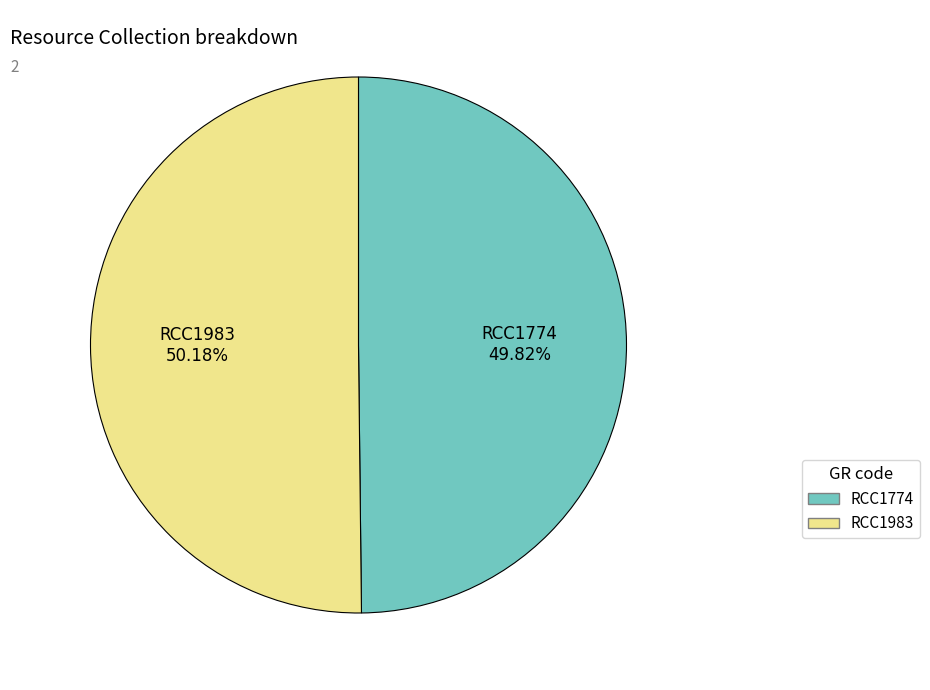

Is the sum of RCC1774 and RCC1983 greater than half?

Yes